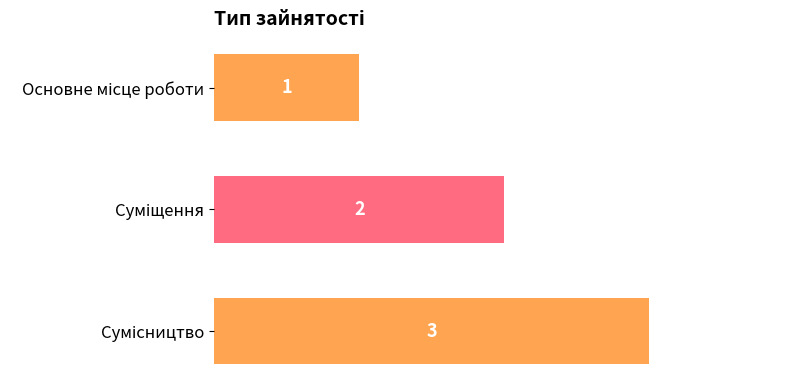

What is the maximum value shown in the chart?

3